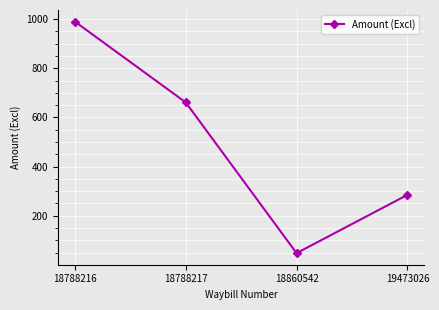

What is the change in value from 18788216 to 18860542?

-942.8